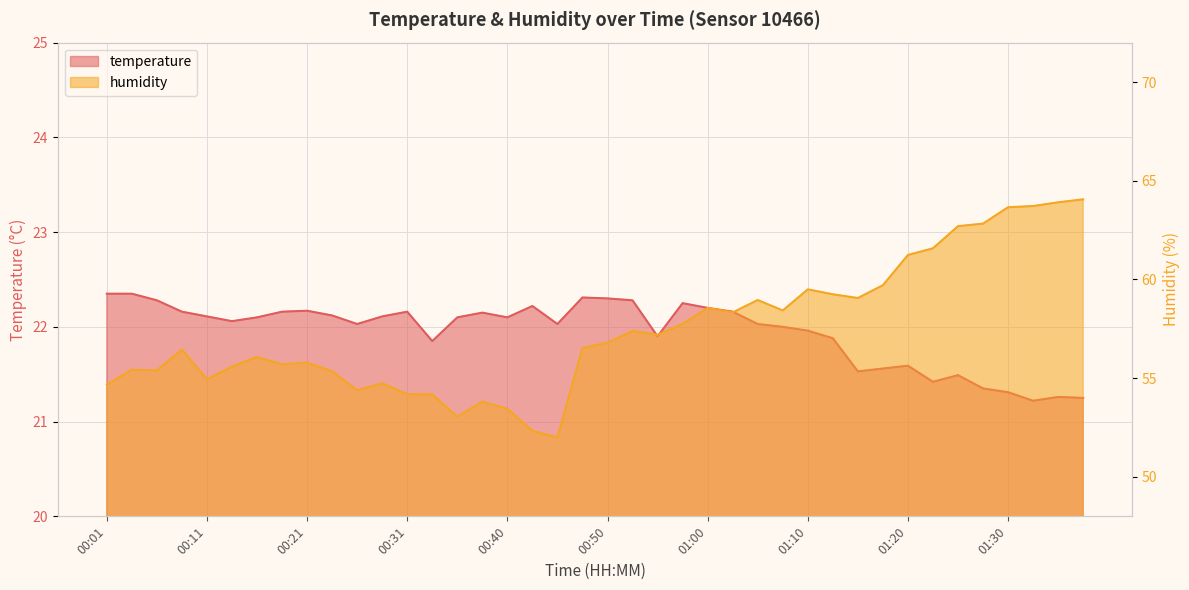

True or false: temperature and humidity cross at least once.

False